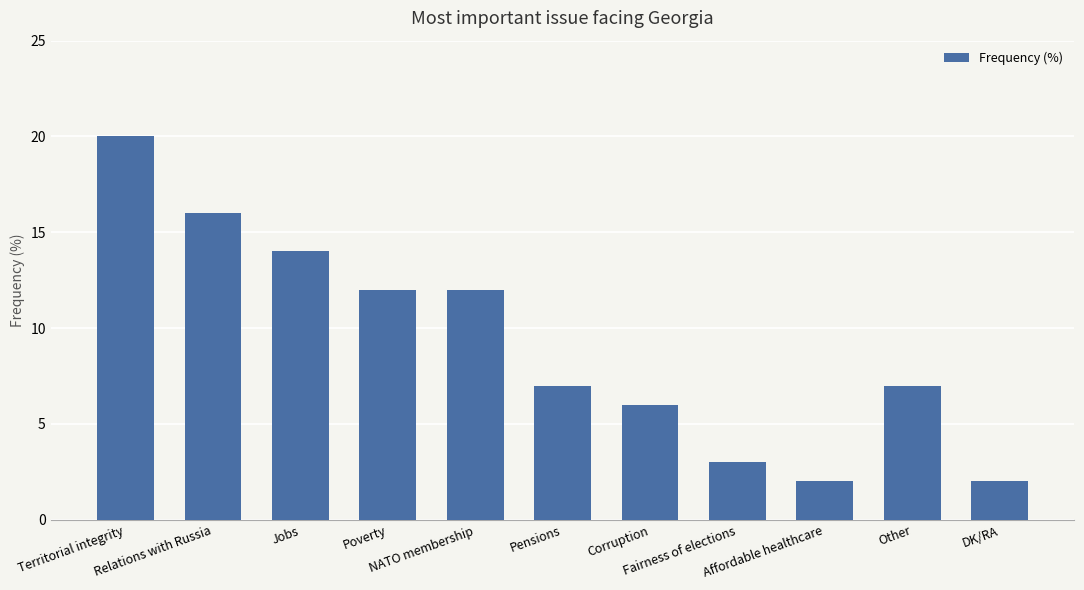

What is the greatest value displayed?

20